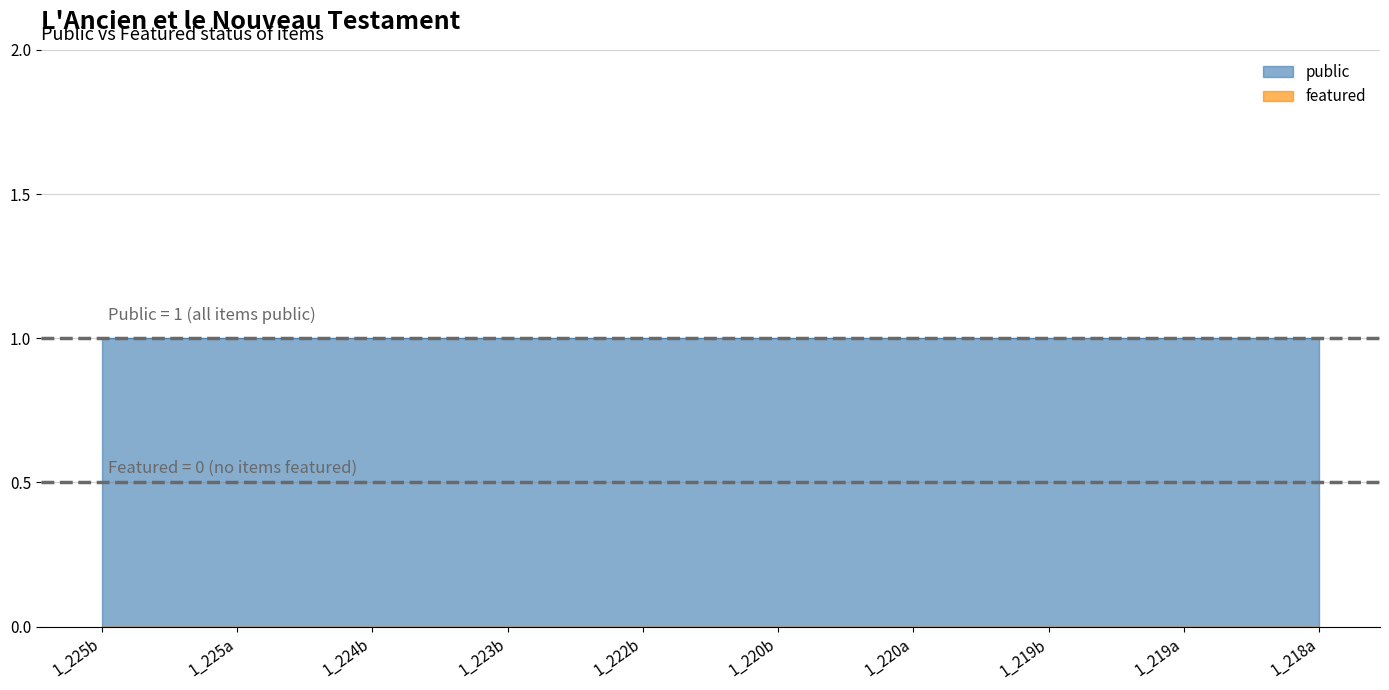

Reading right to left, what are all the values shown in this chart?

public: 1	1	1	1	1	1	1	1	1	1
featured: 0	0	0	0	0	0	0	0	0	0